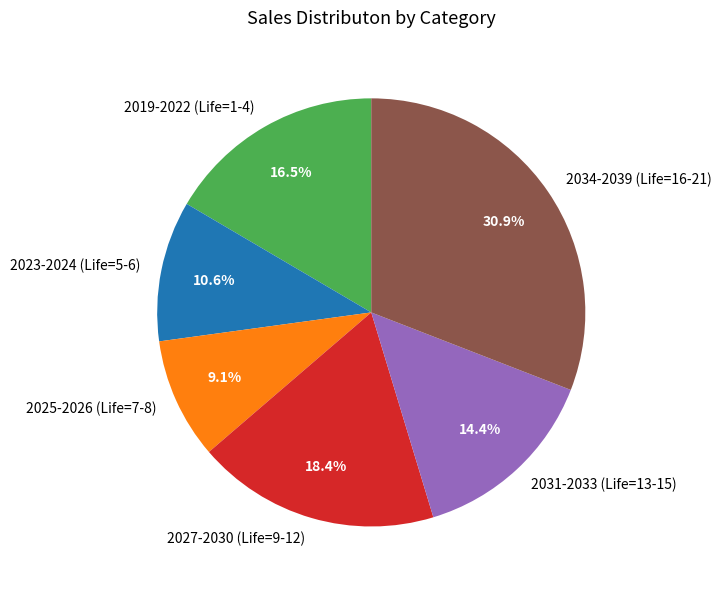

How many slices are in this pie chart?

6